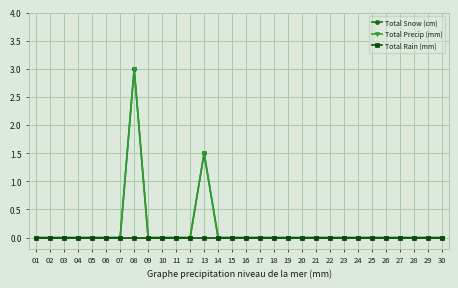

Which category has the highest value in the Total Snow (cm) series?

08